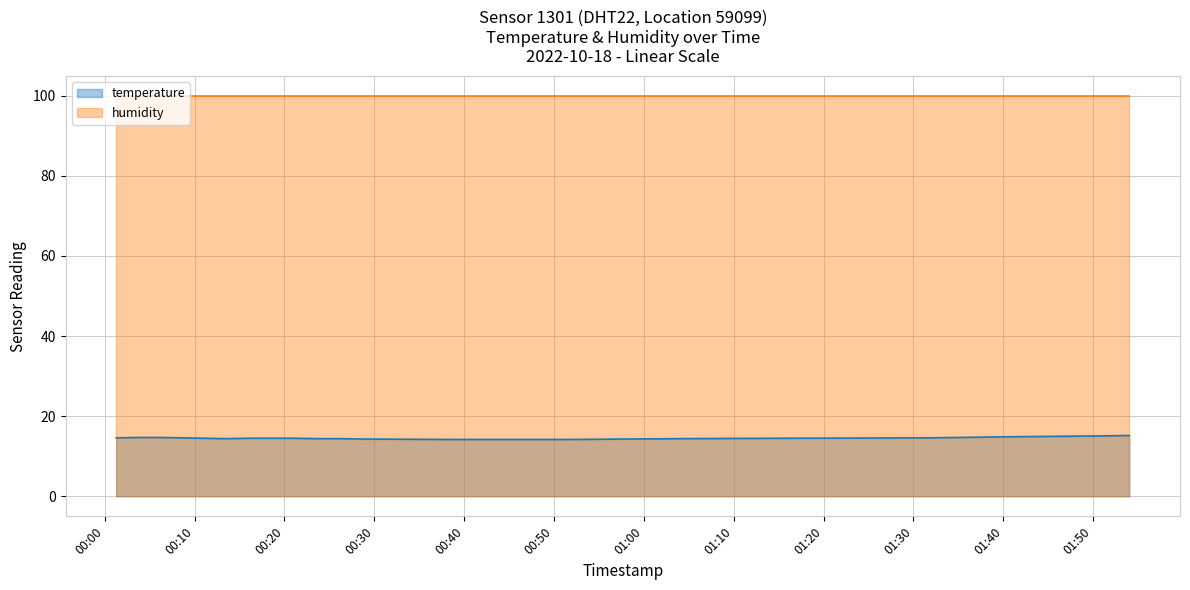

In temperature, how many points are higher than both neighbors (excluding endpoints)?

1